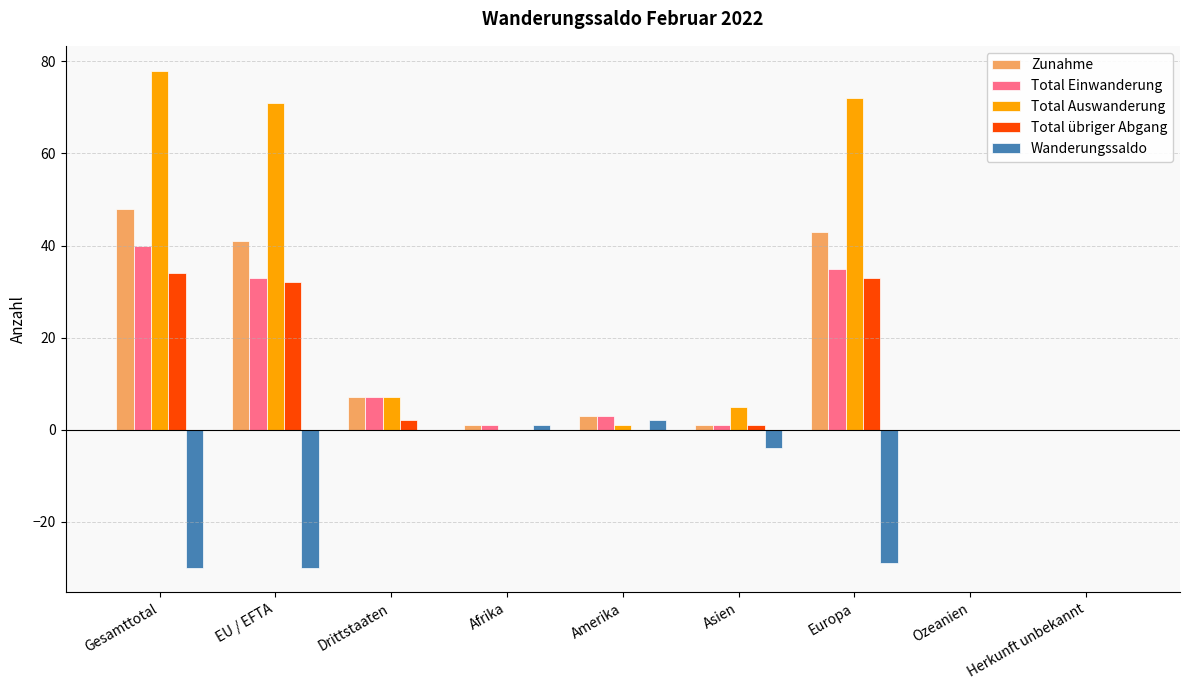

At which label is Wanderungssaldo closest to -14?

Asien